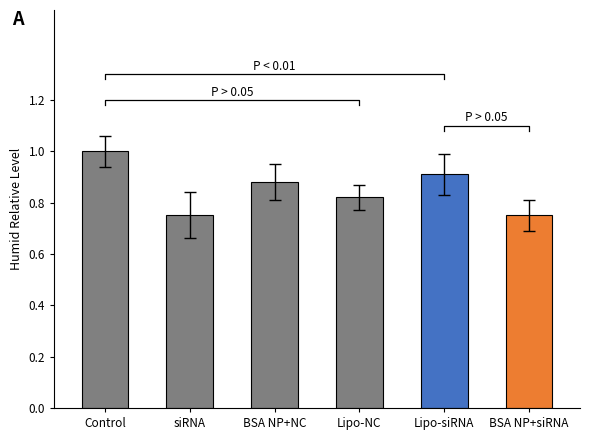

What is the maximum value shown in the chart?

1.0